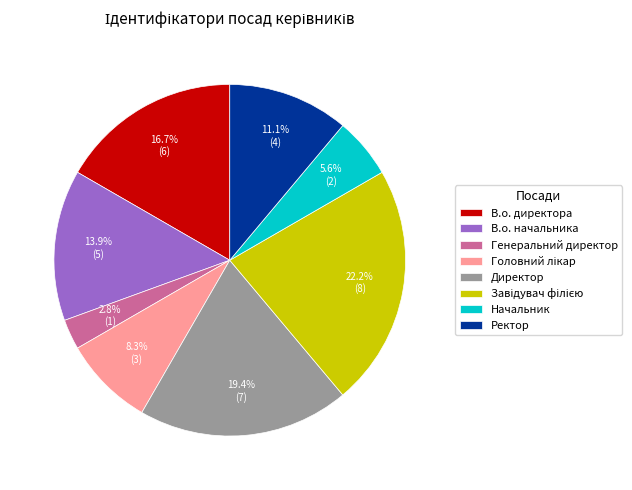

What is the smallest slice in the pie chart?

Генеральний директор